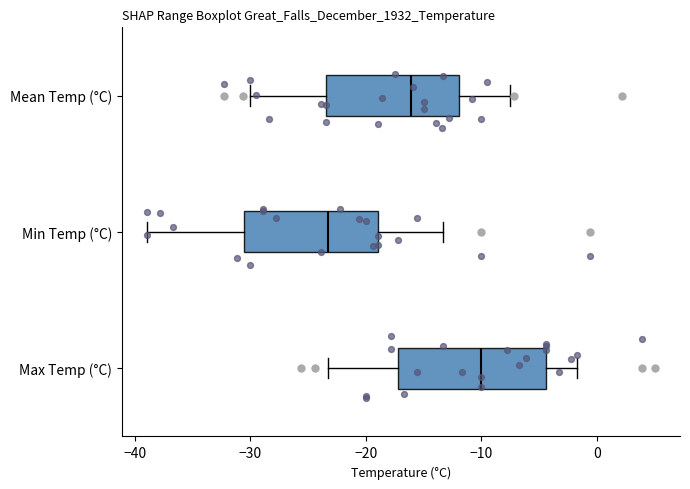

Which box's median line is the furthest to the left?

Min Temp (°C)